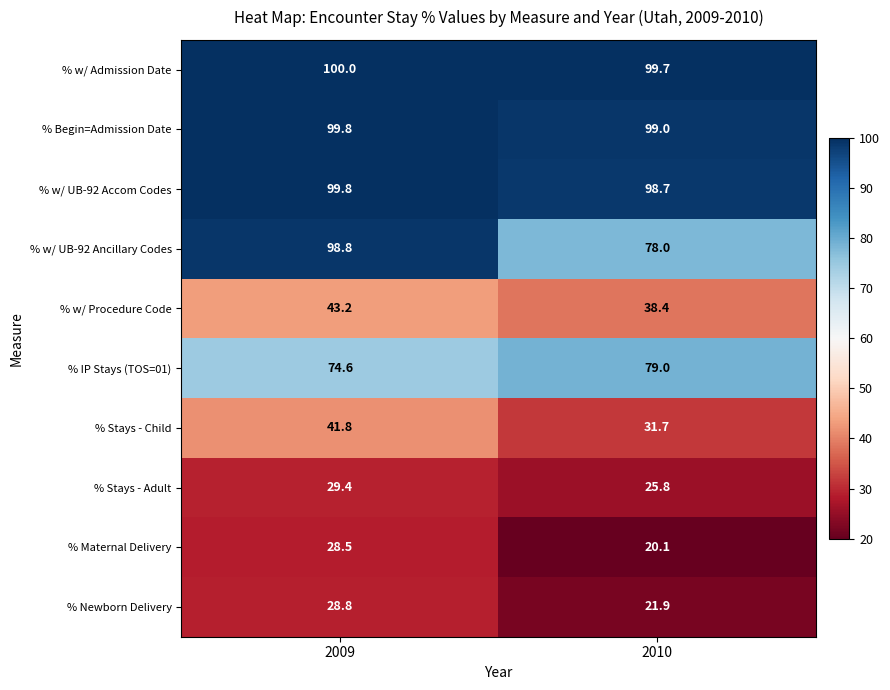

Which series has the largest total across all categories?

% w/ Admission Date